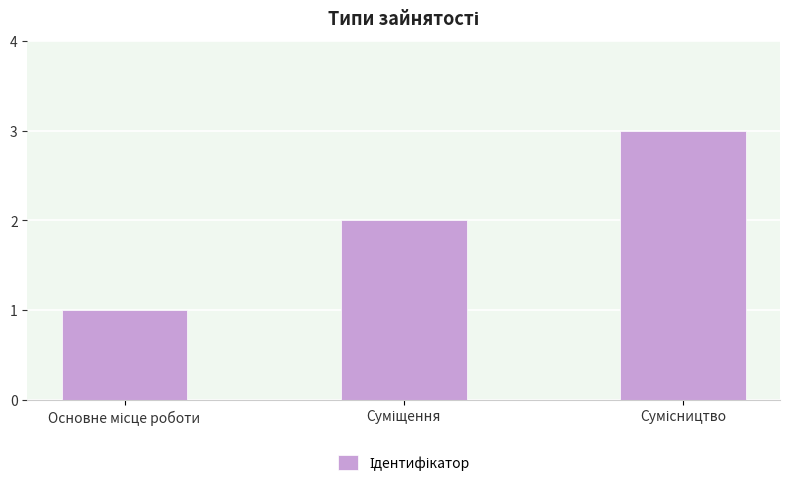

What is the sum of all values?

6